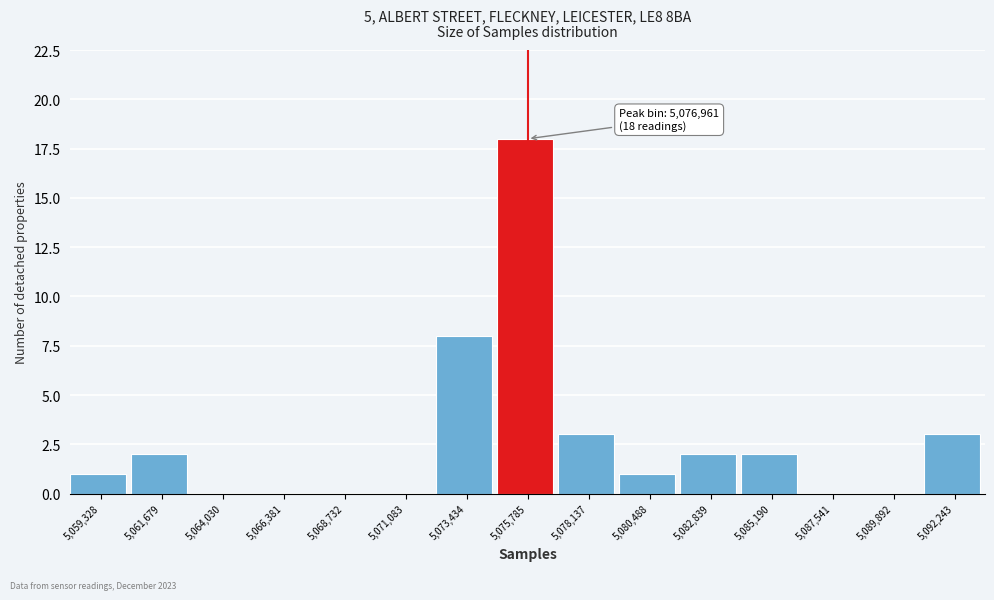

Reading right to left, extract all data points from this chart.

5,092,243=3	5,089,892=0	5,087,541=0	5,085,190=2	5,082,839=2	5,080,488=1	5,078,137=3	5,075,785=18	5,073,434=8	5,071,083=0	5,068,732=0	5,066,381=0	5,064,030=0	5,061,679=2	5,059,328=1